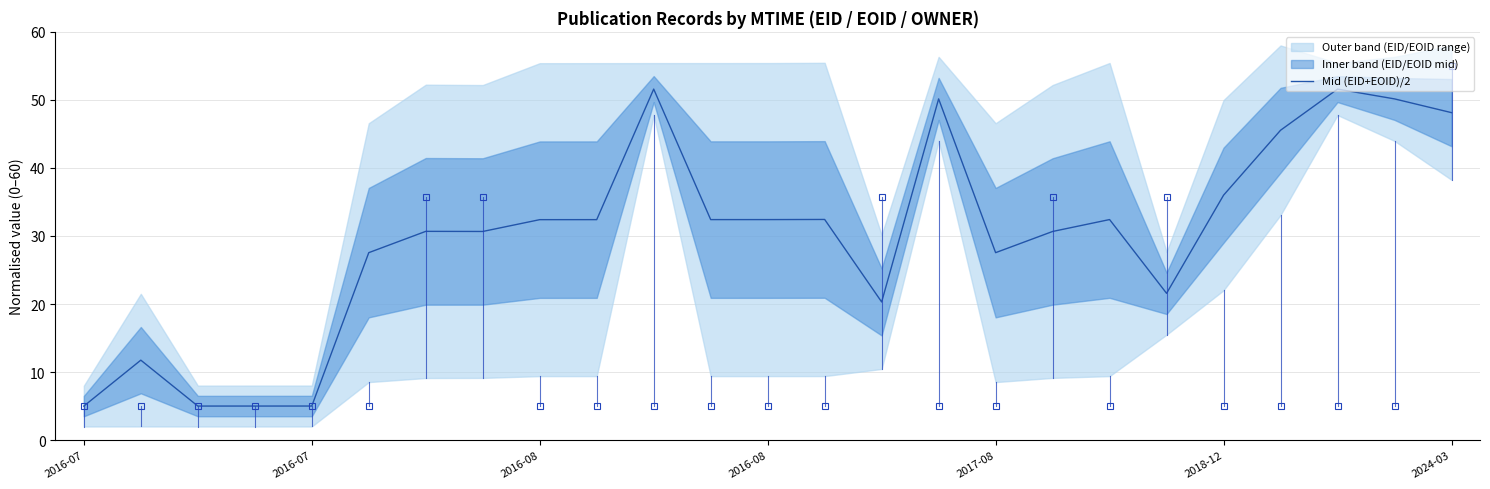

What is the minimum value shown in the chart?

5.0